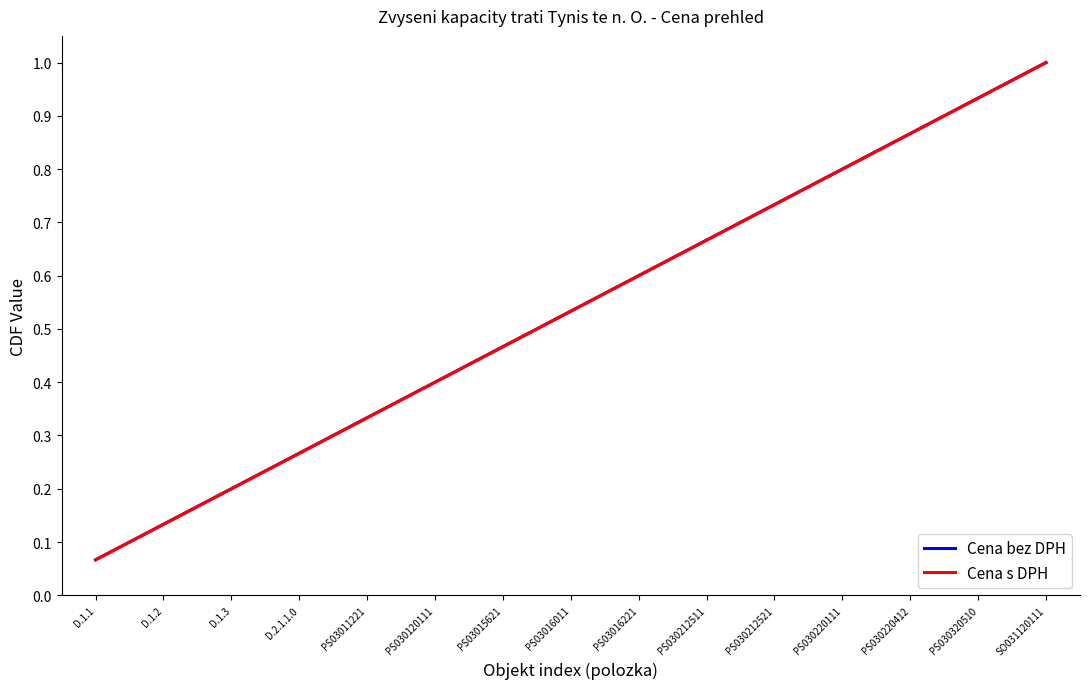

True or false: Cena bez DPH and Cena s DPH intersect in this chart.

False